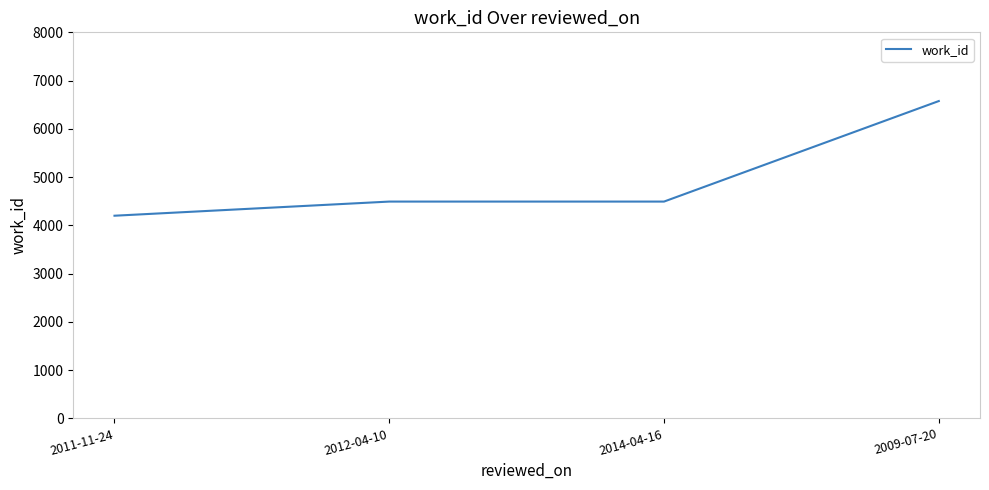

Count the values in the range 4493 to 6576.

3